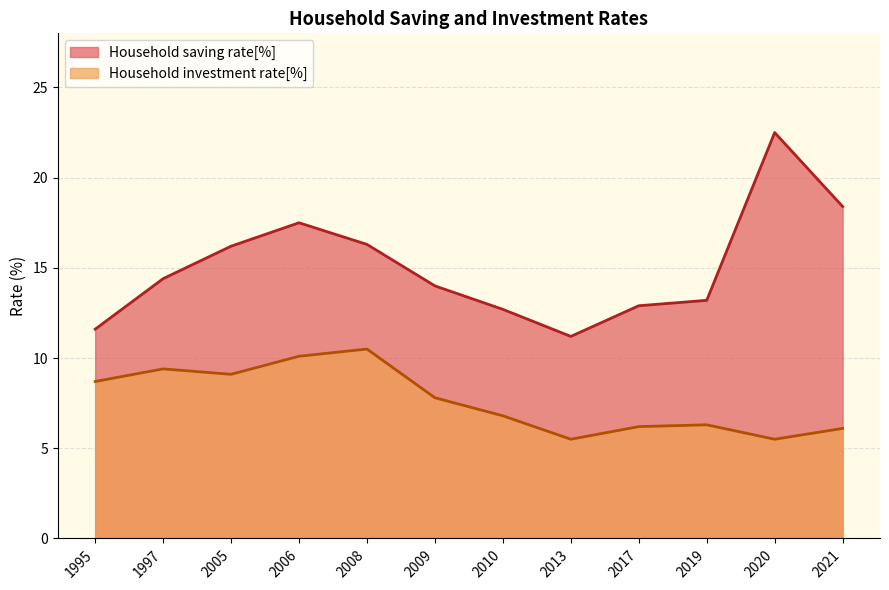

Rank the series by their maximum value, from highest to lowest.

Household saving rate[%], Household investment rate[%]